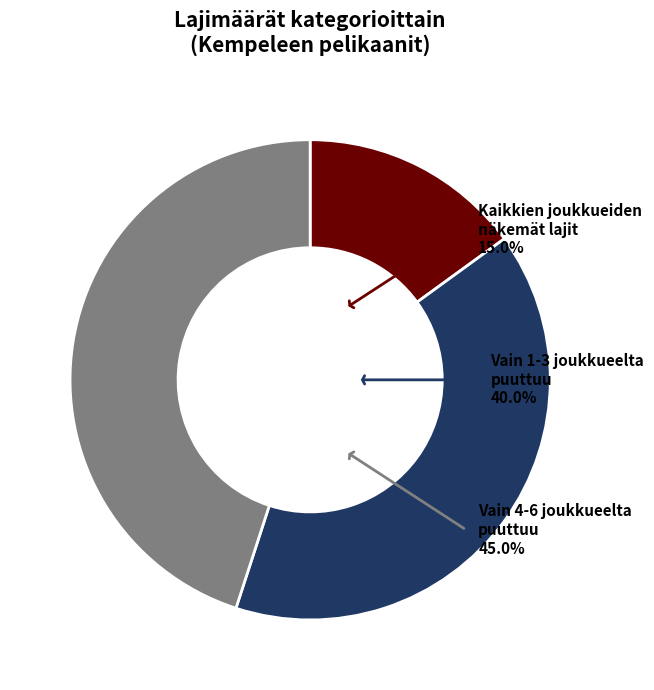

Does any single category account for the majority?

No